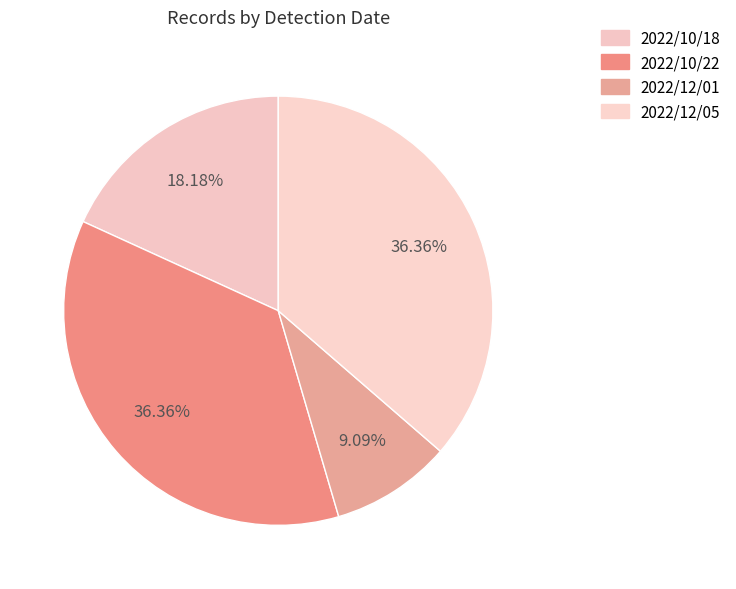

Rank the categories by value from lowest to highest.

2022/12/01, 2022/10/18, 2022/10/22, 2022/12/05